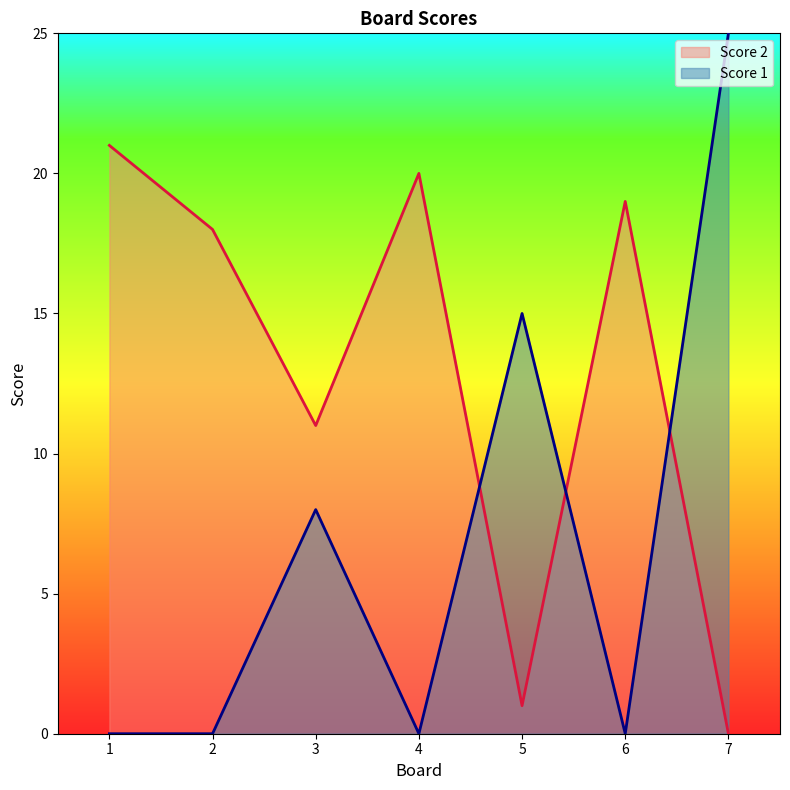

How many lines are shown in the chart?

2